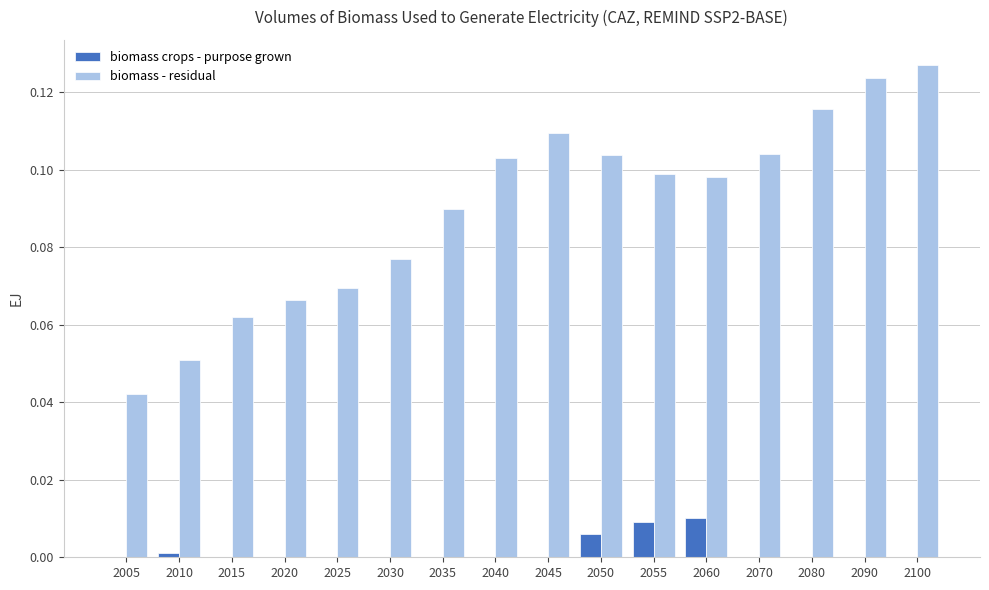

Between 2080 and 2100, which series saw the biggest shift?

biomass - residual